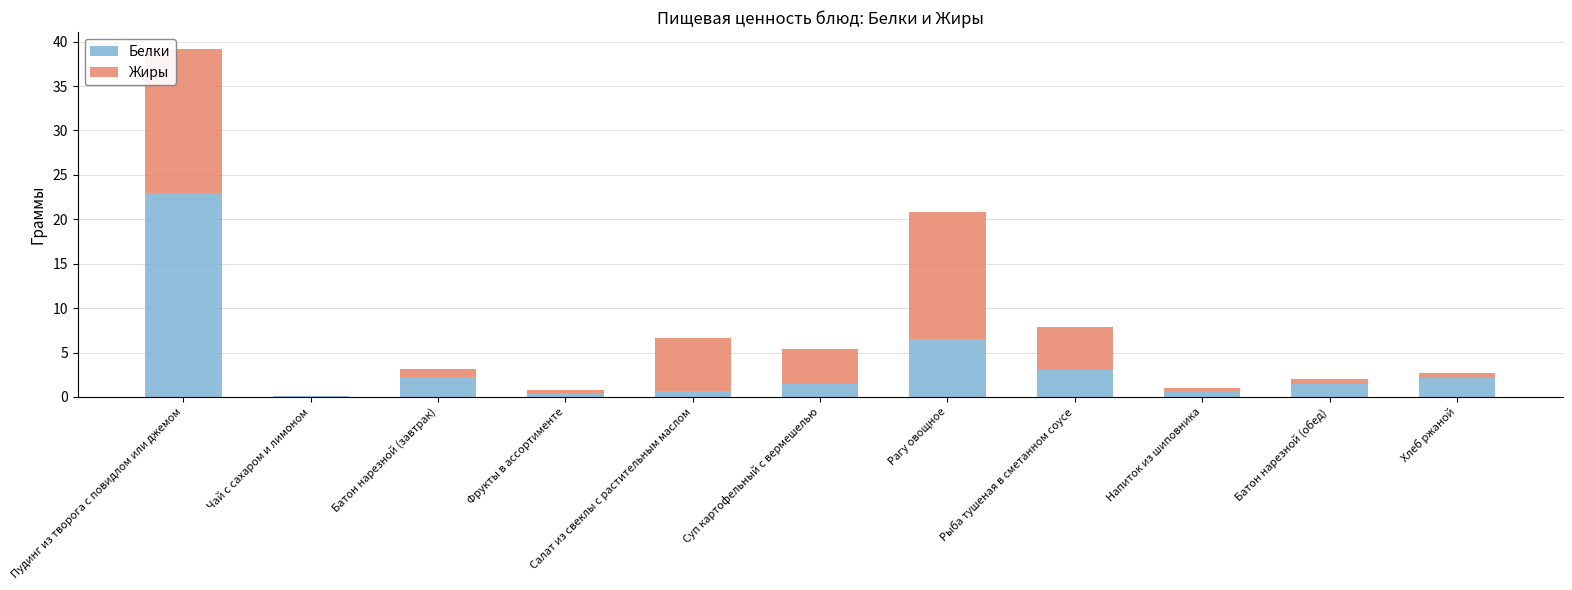

Are the bars horizontal?

No